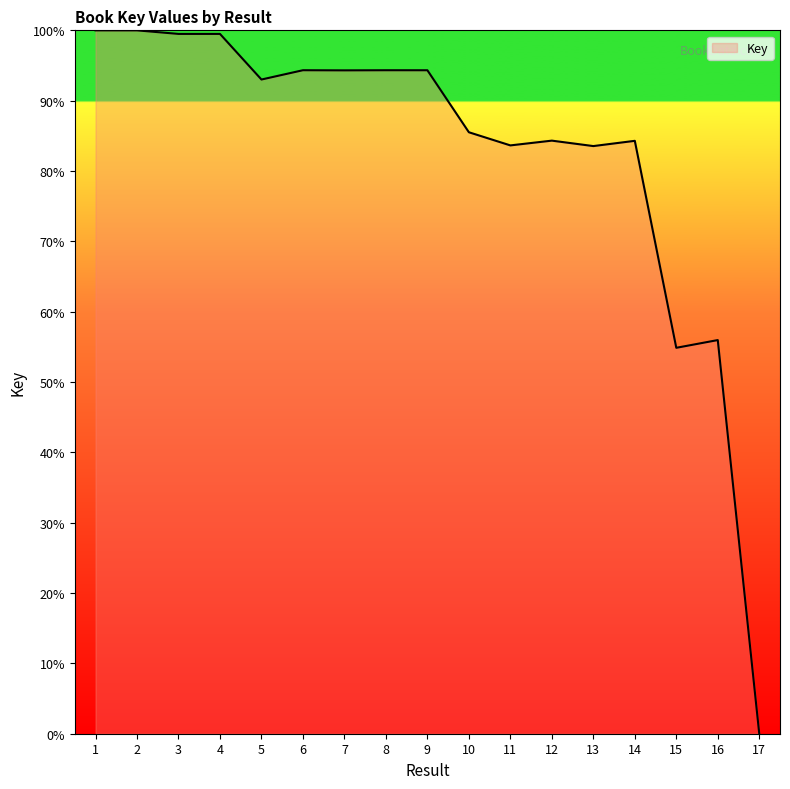

What is the difference between the maximum and minimum values?

100.0